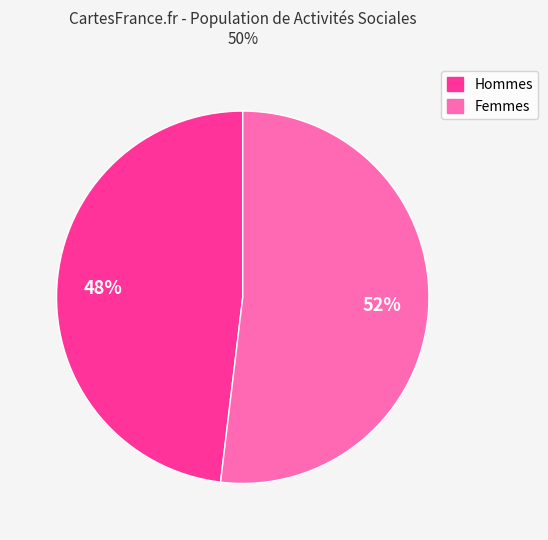

To the nearest percent, what is the difference between the largest and smallest slice percentages?

4%